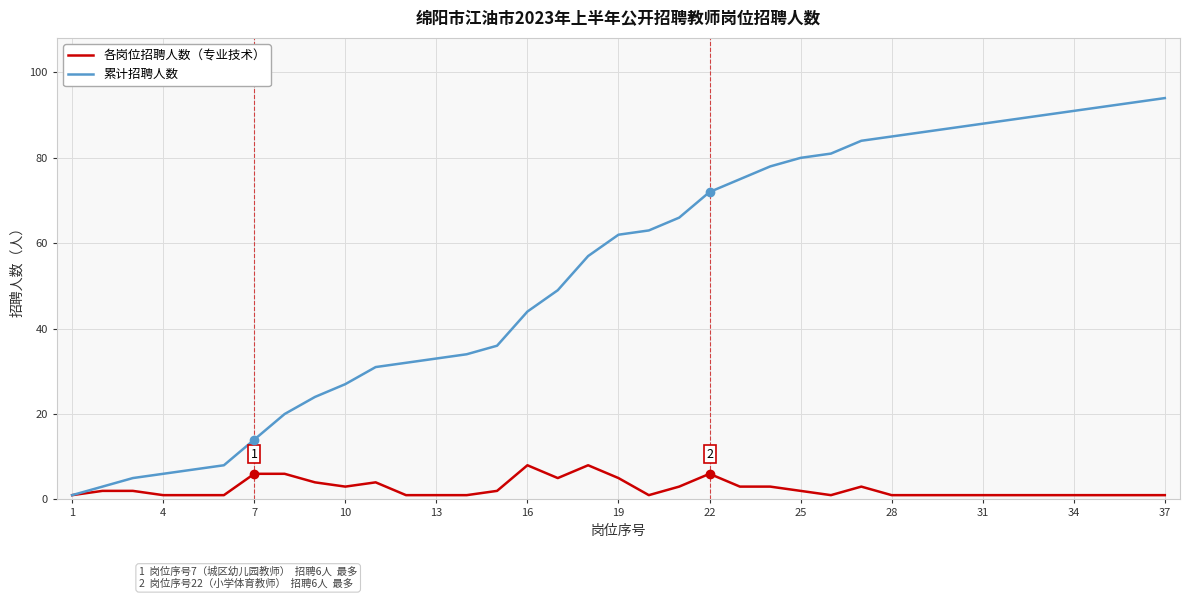

What is the maximum value shown in the chart?

94